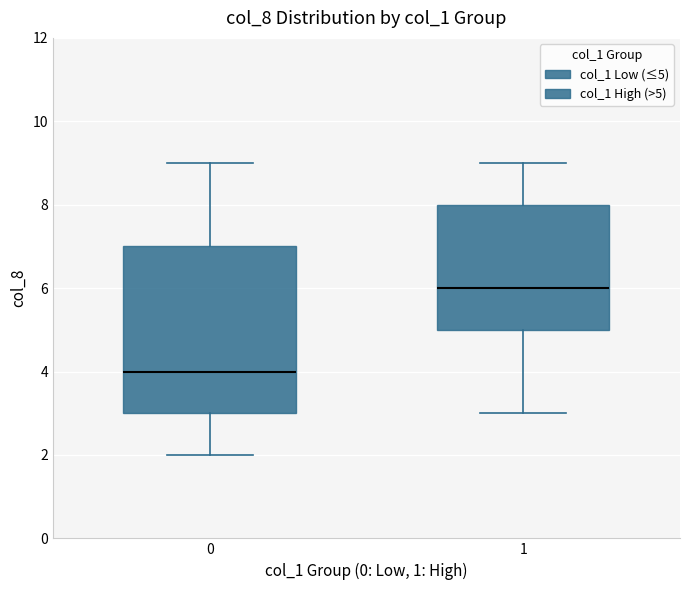

Reading left to right, transcribe this box plot: for each box, give where its median line is, the range the box spans, and where its two whiskers end, as read against the y-axis. The values are not printed on the chart, so give them approximately, as read against the axis.

0: median 4, box 3 to 7, whiskers 2 to 9
1: median 6, box 5 to 8, whiskers 3 to 9